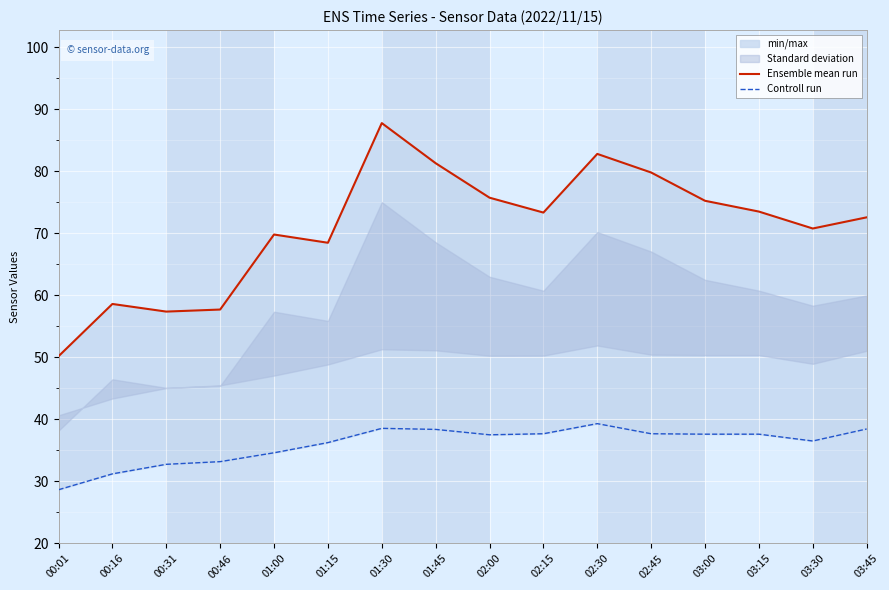

At which category does the chart reach its minimum across all series?

00:01